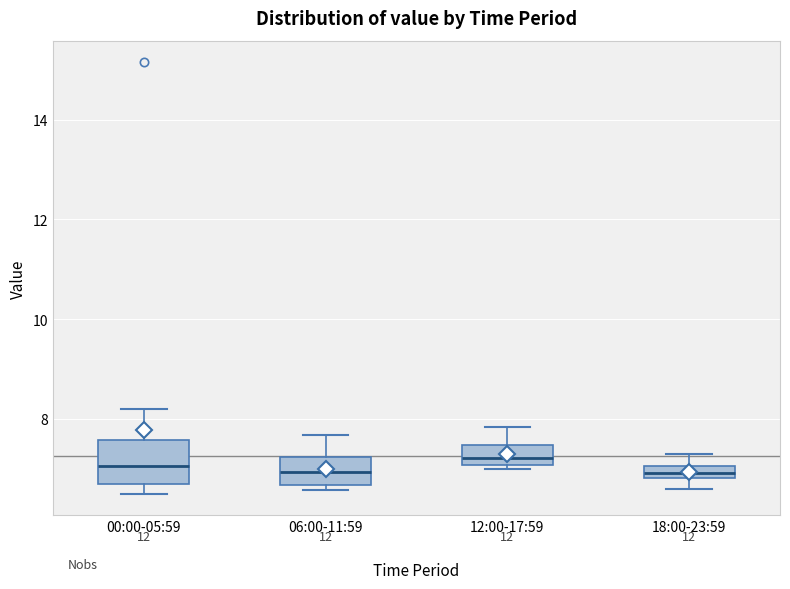

Comparing the boxes themselves (not the whiskers), which one is the tallest?

00:00-05:59